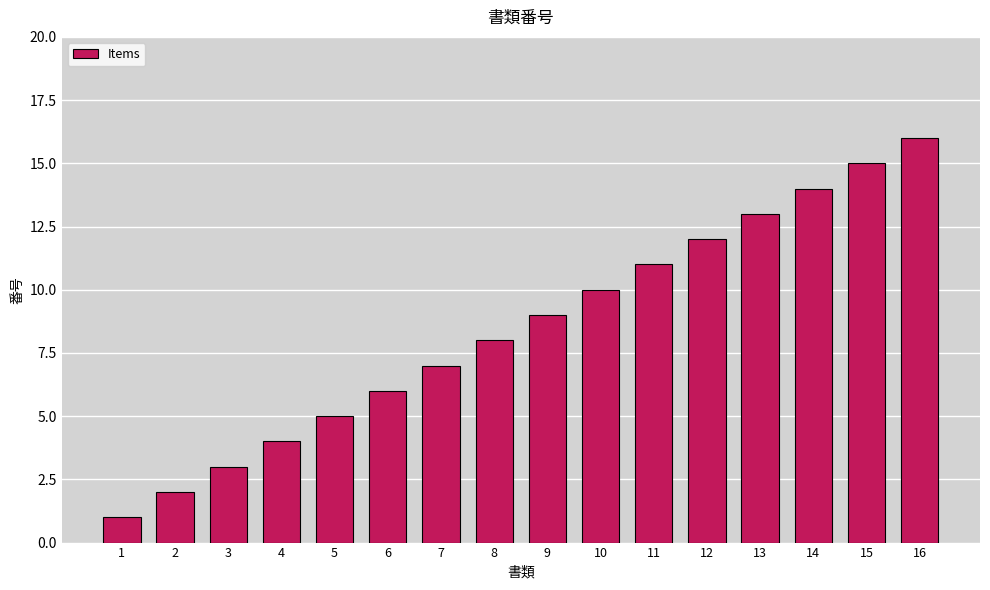

List the labels in order of value, largest first.

16, 15, 14, 13, 12, 11, 10, 9, 8, 7, 6, 5, 4, 3, 2, 1